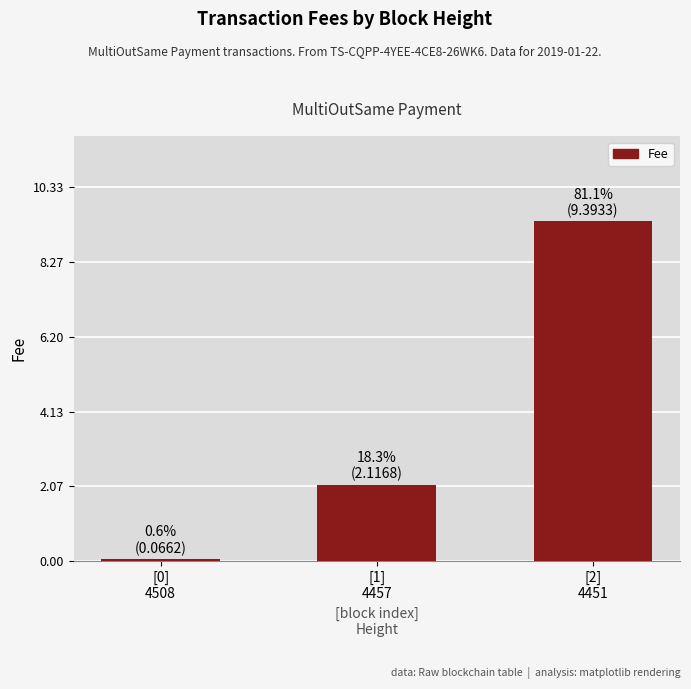

Approximately how many times larger is the value at [1]
4457 compared to [2]
4451?

0.2